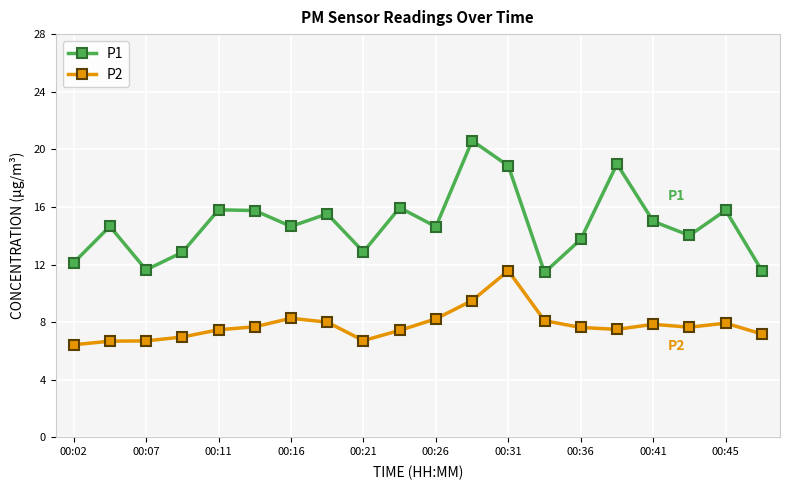

What is the maximum value for P1?

20.6